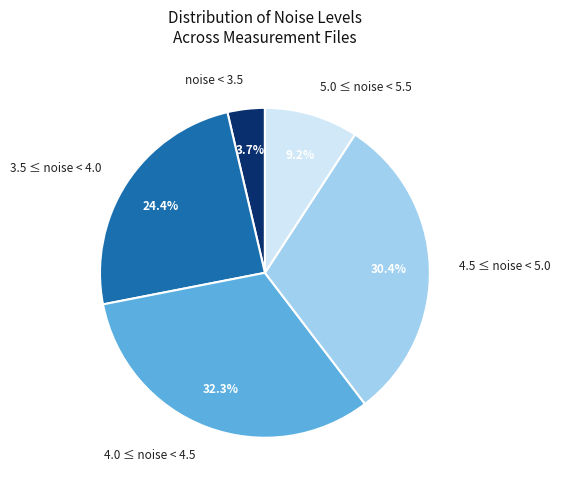

Combined, do 5.0 ≤ noise < 5.5 and noise < 3.5 account for over 50%?

No